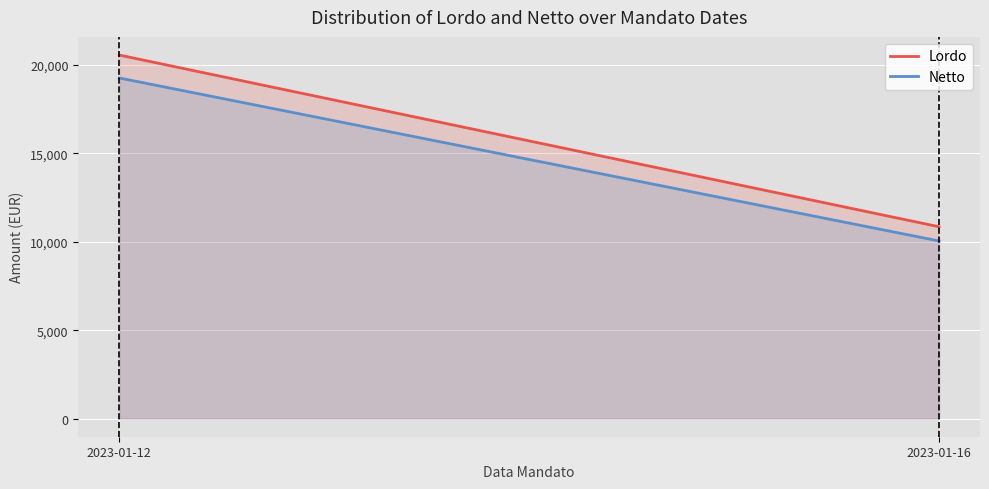

At 2023-01-16, list the series in order from largest to smallest.

Lordo, Netto